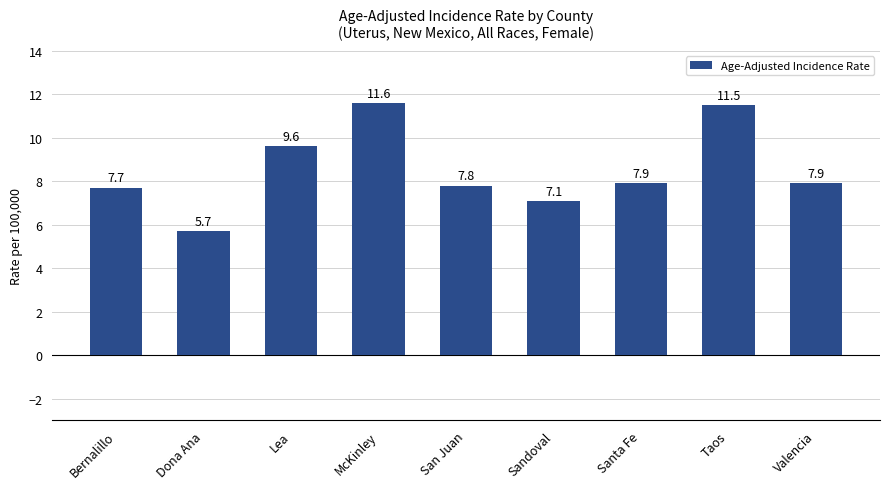

Are the bars horizontal?

No